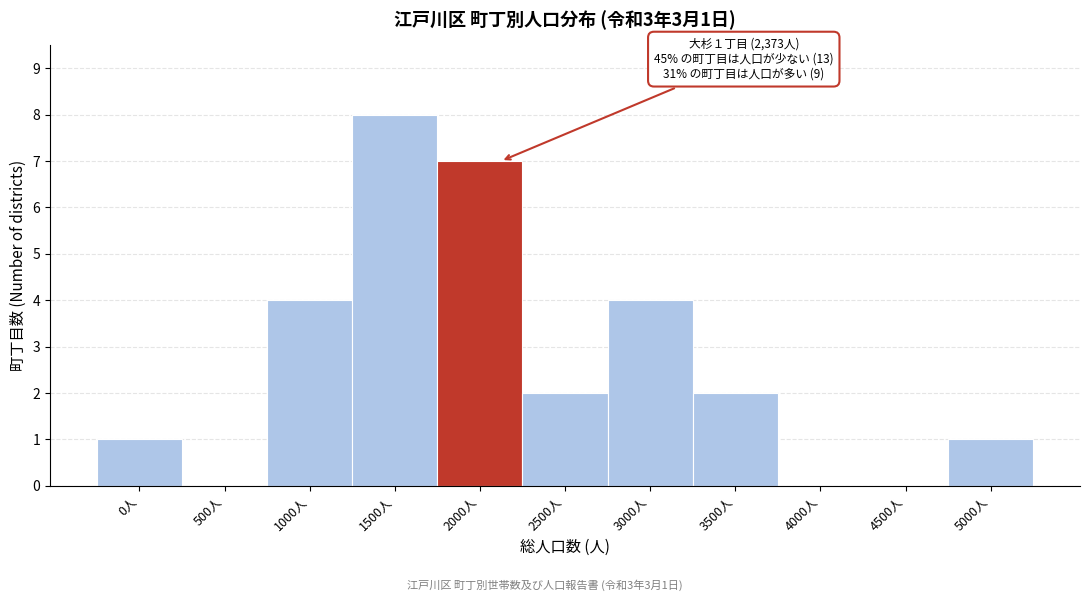

Reading left to right, list all the values displayed in this chart.

0人=1	500人=0	1000人=4	1500人=8	2000人=7	2500人=2	3000人=4	3500人=2	4000人=0	4500人=0	5000人=1